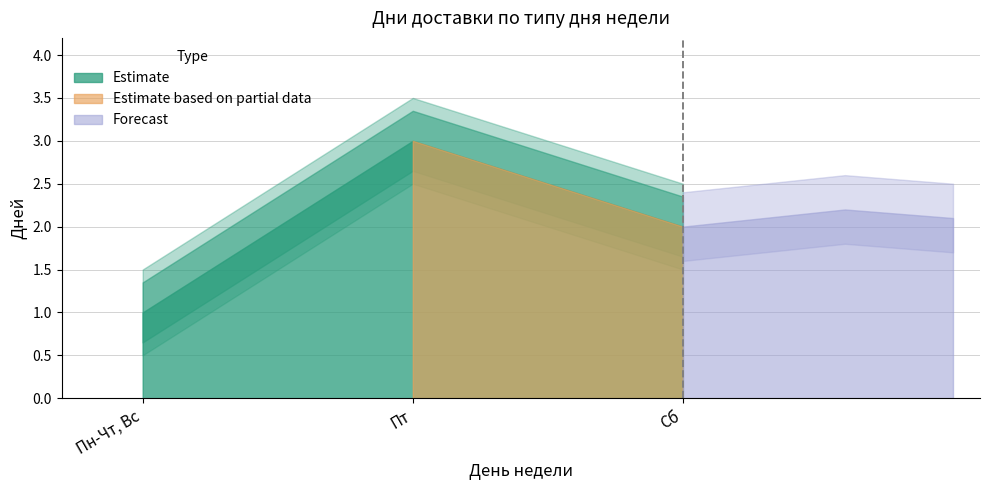

Which label corresponds to the smallest value in the chart?

Пн-Чт, Вс